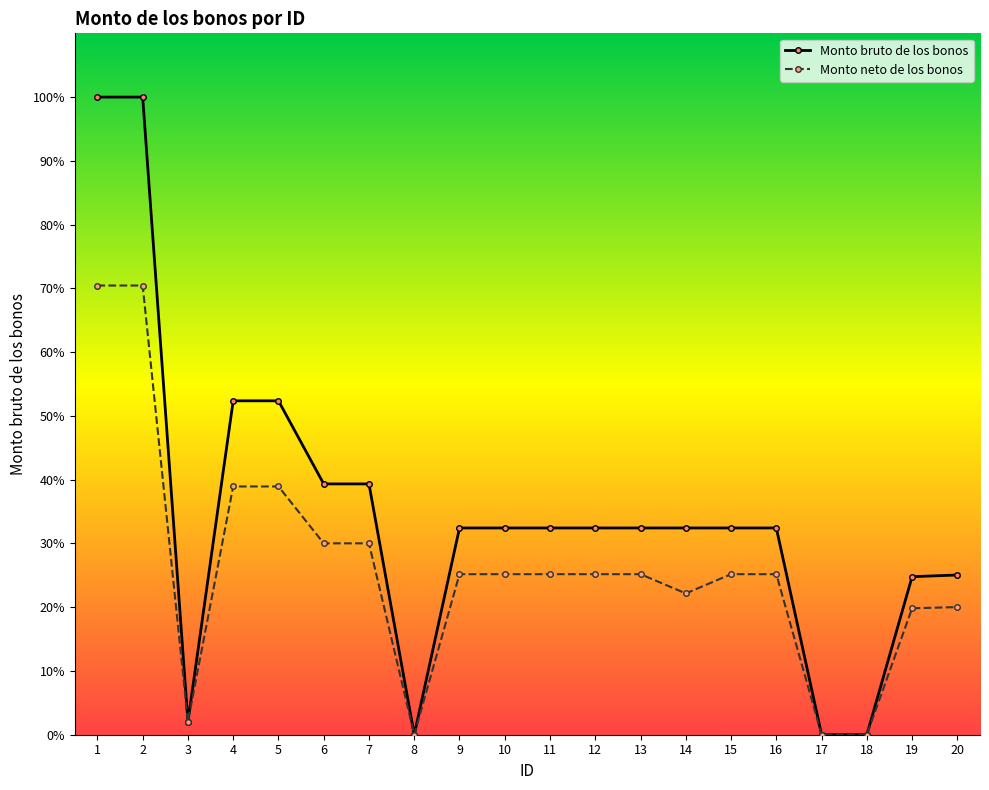

The Monto neto de los bonos series shows 2.1 at 3. True or false?

True